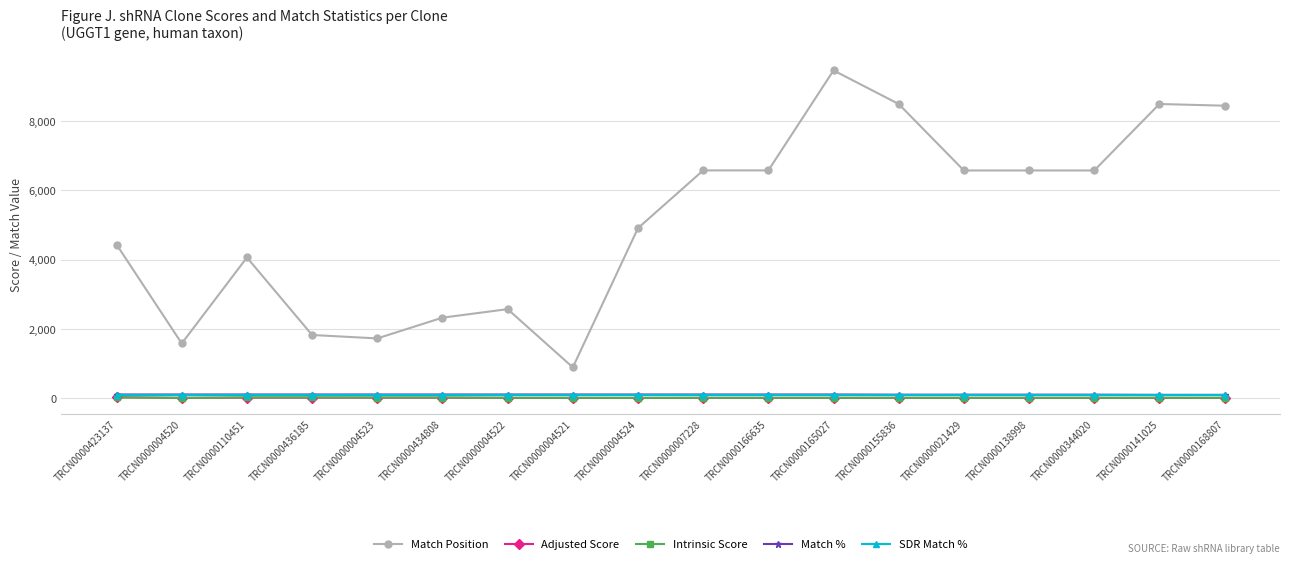

What is the label of the 12th point from the left?

TRCN0000165027